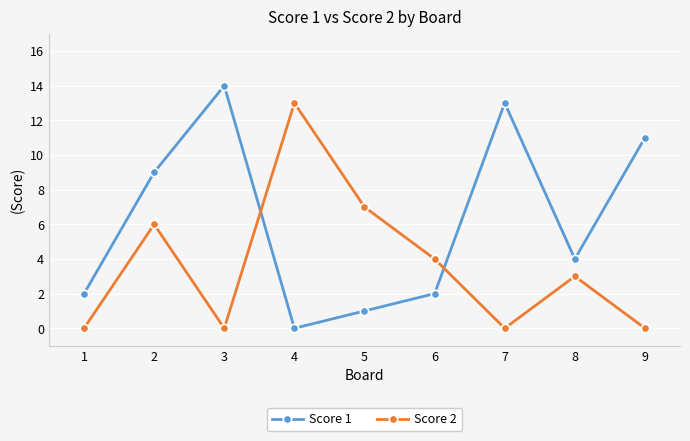

What is the total value across all series at 6?

6